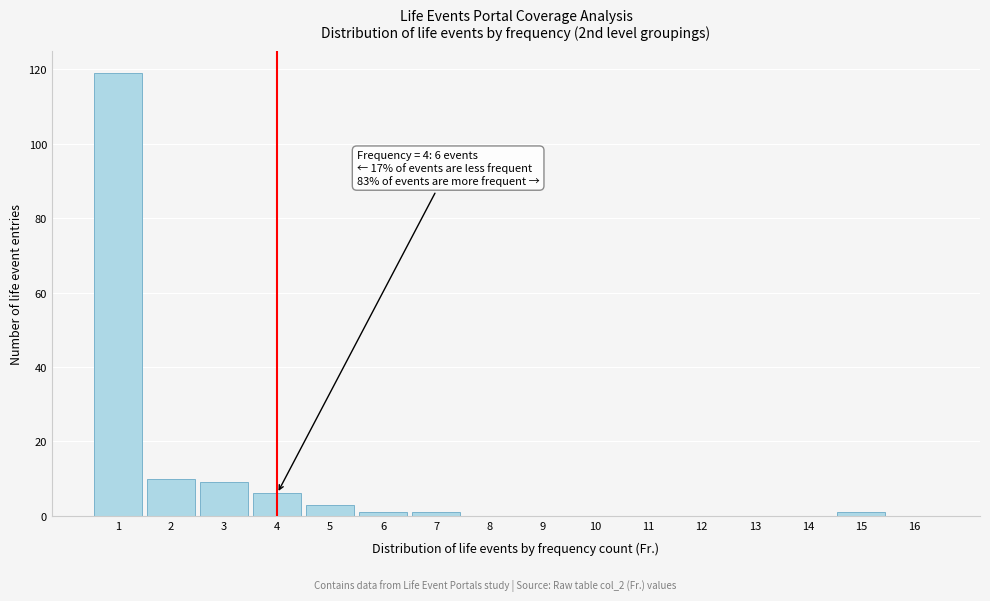

Which range on the x-axis has the tallest bar?

0.5 to 1.5